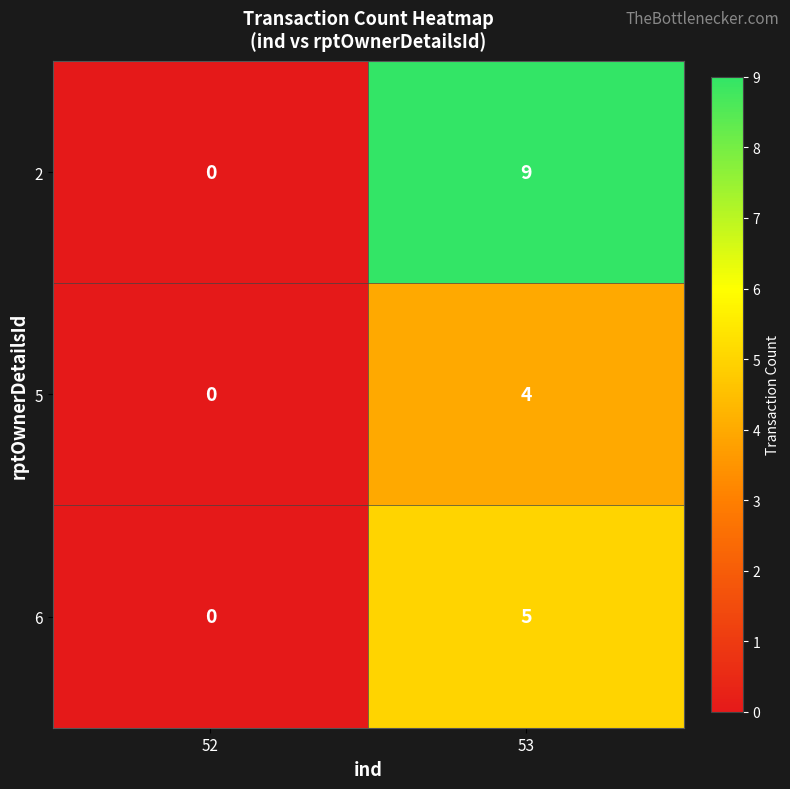

What is the maximum value shown in the chart?

9